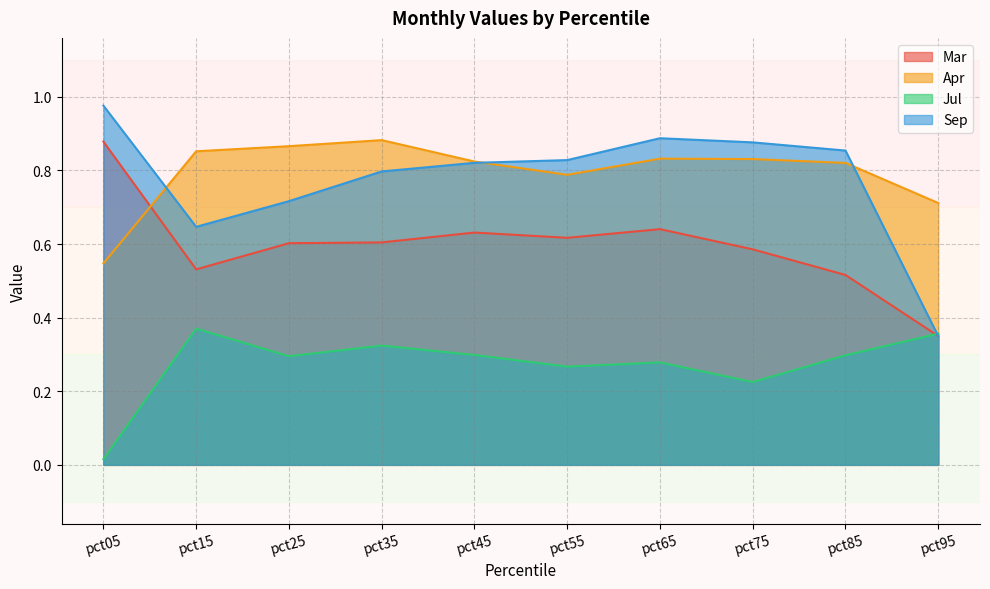

Is the value of Mar at pct65 greater than the value of Sep at pct15?

No